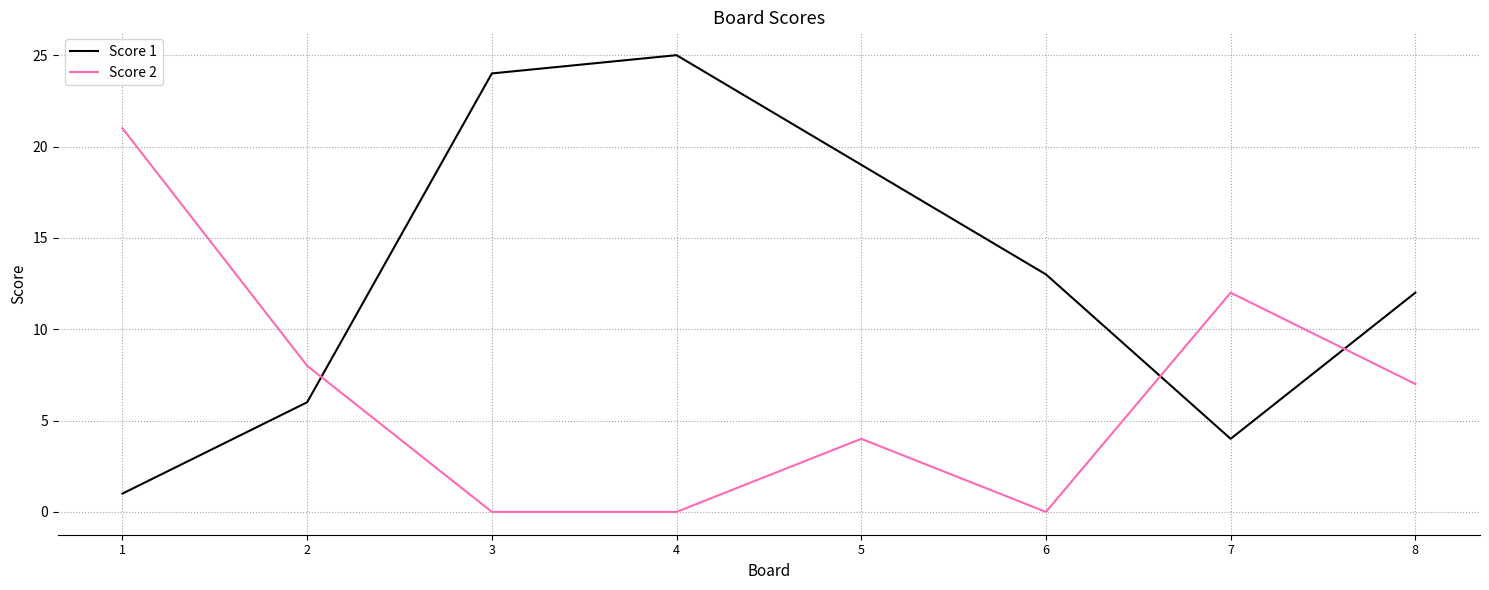

Which category has the highest value in the Score 1 series?

4